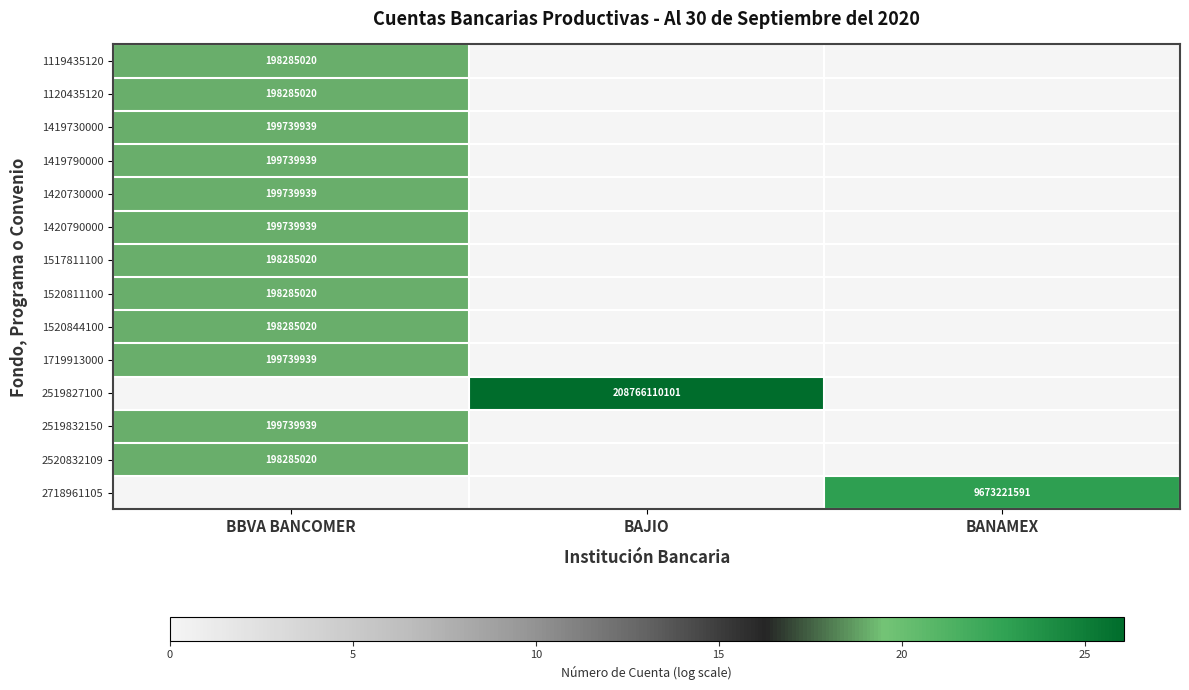

True or false: 2519832150 has a value of 267686547 at BBVA BANCOMER.

False